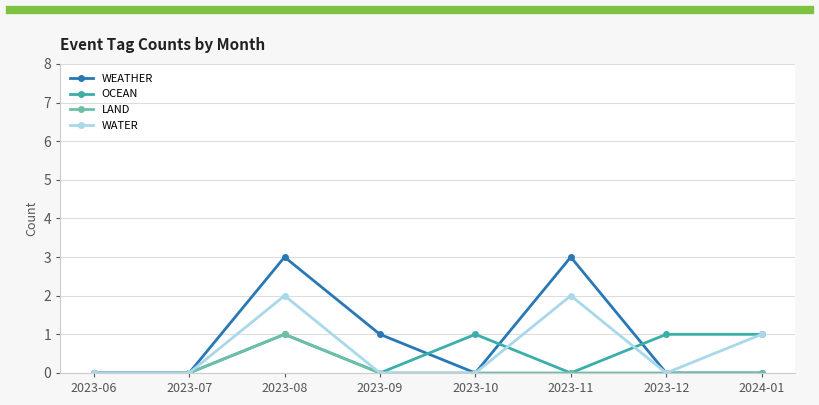

How many categories are shown in the chart?

8